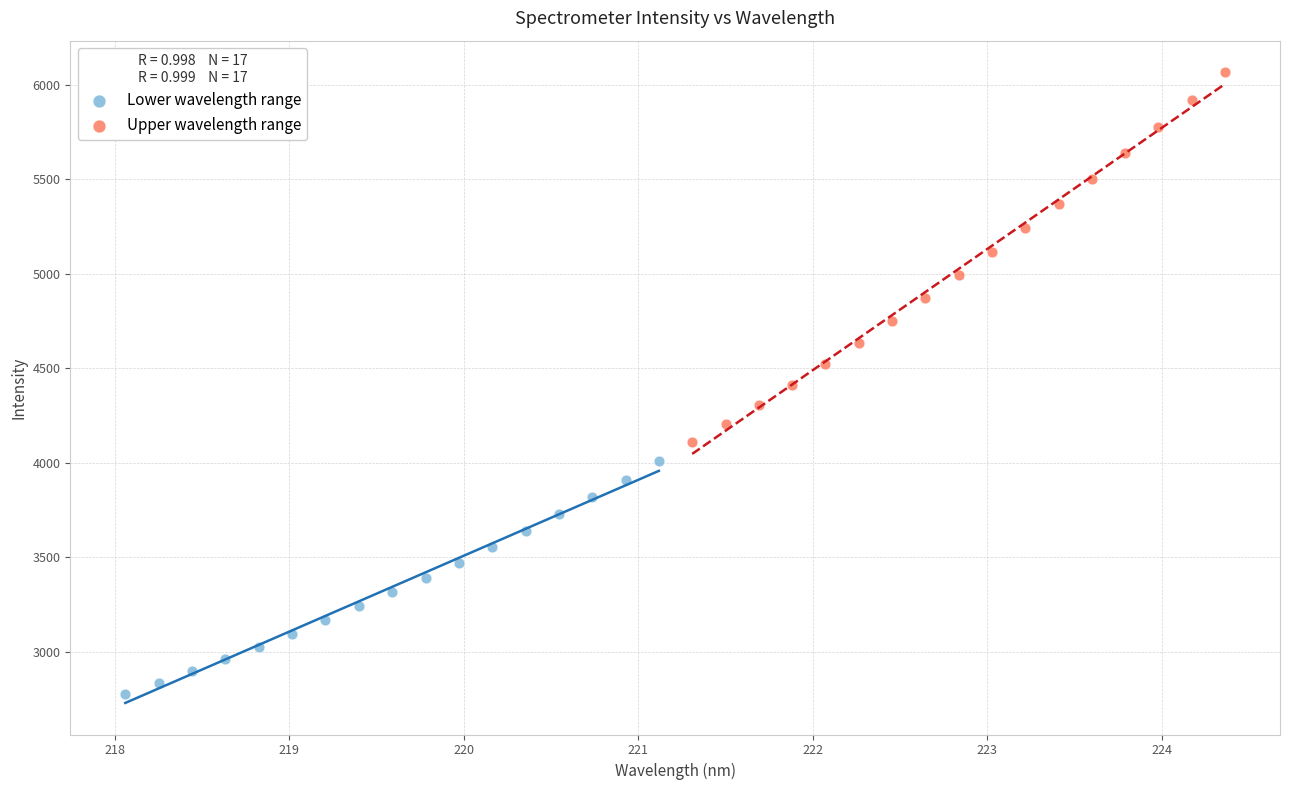

Which series reaches the maximum Y coordinate?

Upper wavelength range